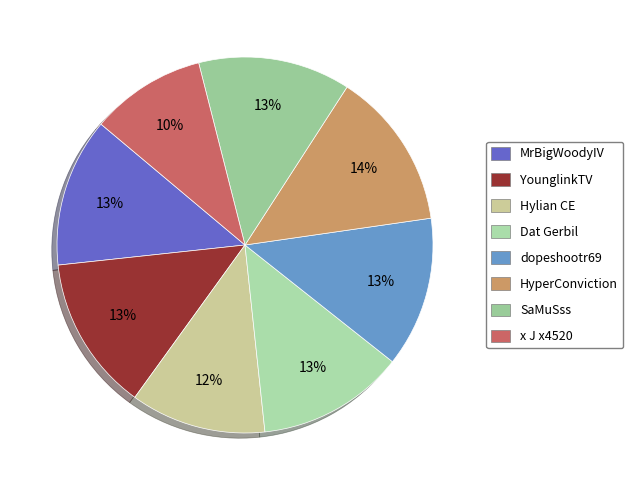

True or false: Dat Gerbil accounts for 3% of the total.

False